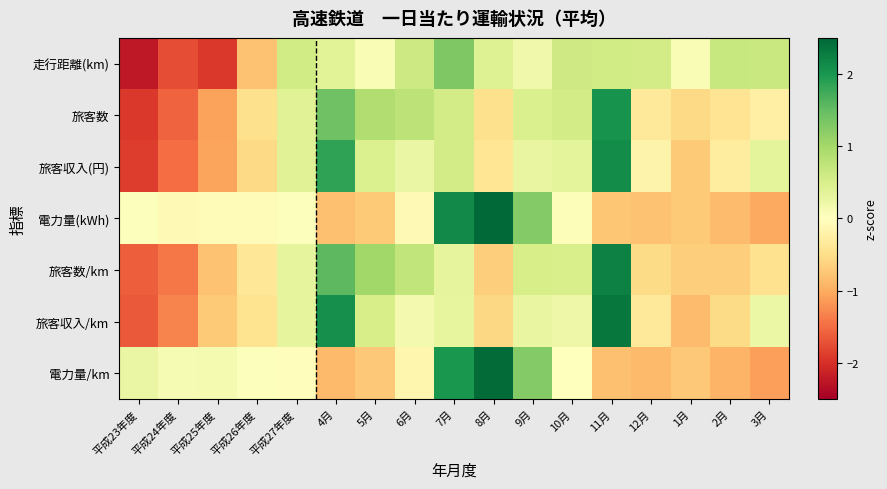

Reading left to right, transcribe all the data shown in this chart.

走行距離(km): 平成23年度=-2.2	平成24年度=-1.7	平成25年度=-1.9	平成26年度=-0.8	平成27年度=0.6	4月=0.4	5月=0.1	6月=0.6	7月=1.3	8月=0.4	9月=0.2	10月=0.6	11月=0.6	12月=0.6	1月=0.1	2月=0.7	3月=0.6
旅客数: 平成23年度=-1.9	平成24年度=-1.6	平成25年度=-1.1	平成26年度=-0.5	平成27年度=0.4	4月=1.4	5月=0.9	6月=0.8	7月=0.6	8月=-0.5	9月=0.5	10月=0.6	11月=2.0	12月=-0.3	1月=-0.5	2月=-0.4	3月=-0.2
旅客収入(円): 平成23年度=-1.9	平成24年度=-1.5	平成25年度=-1.1	平成26年度=-0.6	平成27年度=0.4	4月=1.8	5月=0.5	6月=0.3	7月=0.6	8月=-0.4	9月=0.3	10月=0.3	11月=2.1	12月=-0.2	1月=-0.7	2月=-0.3	3月=0.3
電力量(kWh): 平成23年度=0.0	平成24年度=-0.1	平成25年度=-0.1	平成26年度=-0.0	平成27年度=0.0	4月=-0.8	5月=-0.7	6月=-0.1	7月=2.1	8月=2.5	9月=1.3	10月=0.0	11月=-0.8	12月=-0.8	1月=-0.7	2月=-0.9	3月=-1.0
旅客数/km: 平成23年度=-1.6	平成24年度=-1.4	平成25年度=-0.8	平成26年度=-0.4	平成27年度=0.3	4月=1.6	5月=1.0	6月=0.7	7月=0.3	8月=-0.7	9月=0.5	10月=0.5	11月=2.2	12月=-0.5	1月=-0.7	2月=-0.7	3月=-0.5
旅客収入/km: 平成23年度=-1.6	平成24年度=-1.3	平成25年度=-0.7	平成26年度=-0.4	平成27年度=0.3	4月=2.1	5月=0.5	6月=0.1	7月=0.3	8月=-0.6	9月=0.3	10月=0.2	11月=2.3	12月=-0.4	1月=-0.9	2月=-0.5	3月=0.2
電力量/km: 平成23年度=0.3	平成24年度=0.1	平成25年度=0.1	平成26年度=0.0	平成27年度=-0.0	4月=-0.9	5月=-0.7	6月=-0.1	7月=2.0	8月=2.4	9月=1.3	10月=-0.0	11月=-0.8	12月=-0.9	1月=-0.7	2月=-0.9	3月=-1.1